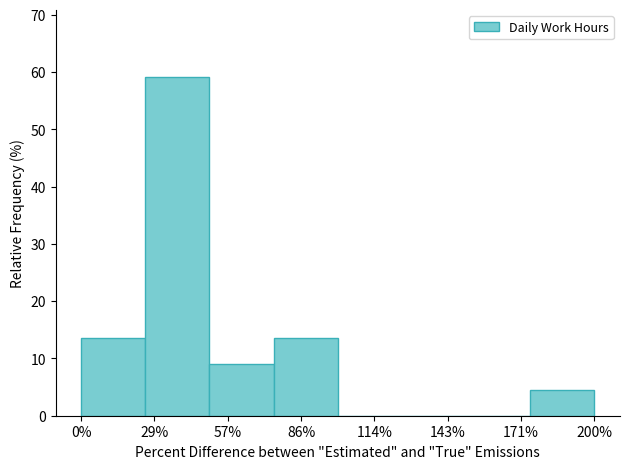

Reading right to left, what are all the values shown in this chart?

200%=4.5	171%=0.0	143%=0.0	114%=0.0	86%=13.6	57%=9.1	29%=59.1	0%=13.6